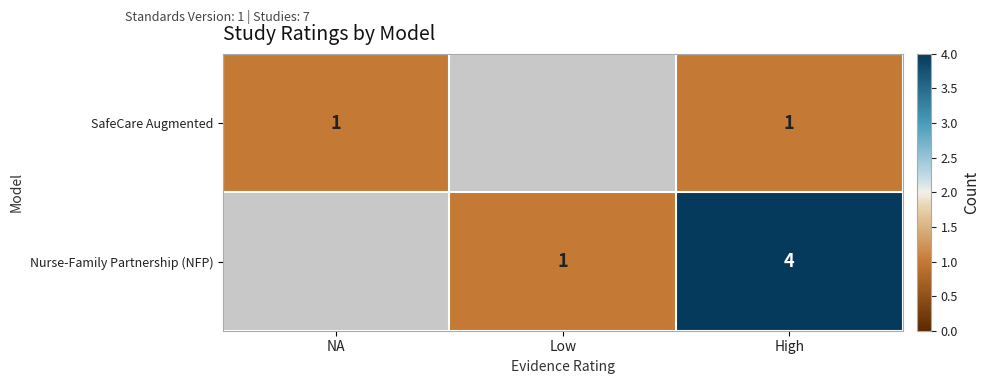

The value of SafeCare Augmented at High is 2. True or false?

False